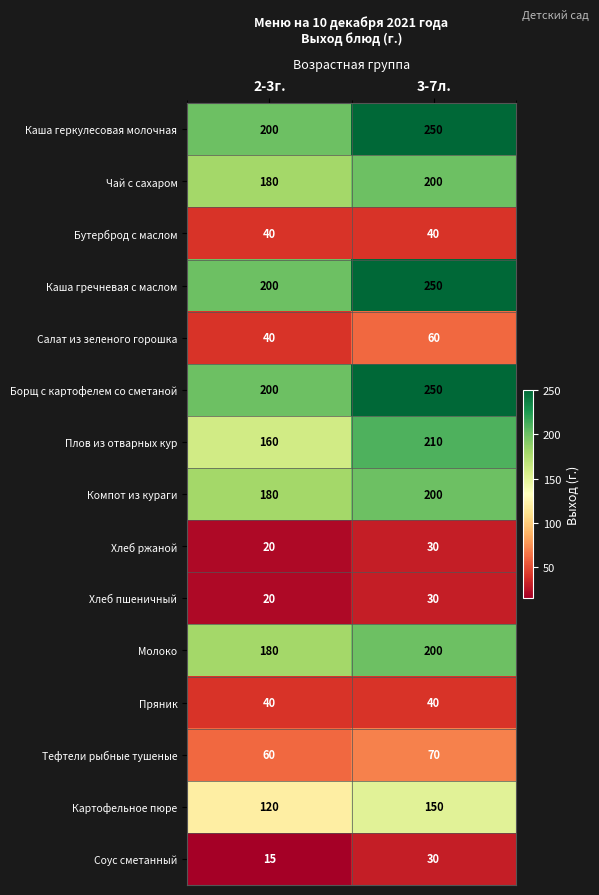

What is the sum of the Чай с сахаром values at 3-7л. and 2-3г.?

380